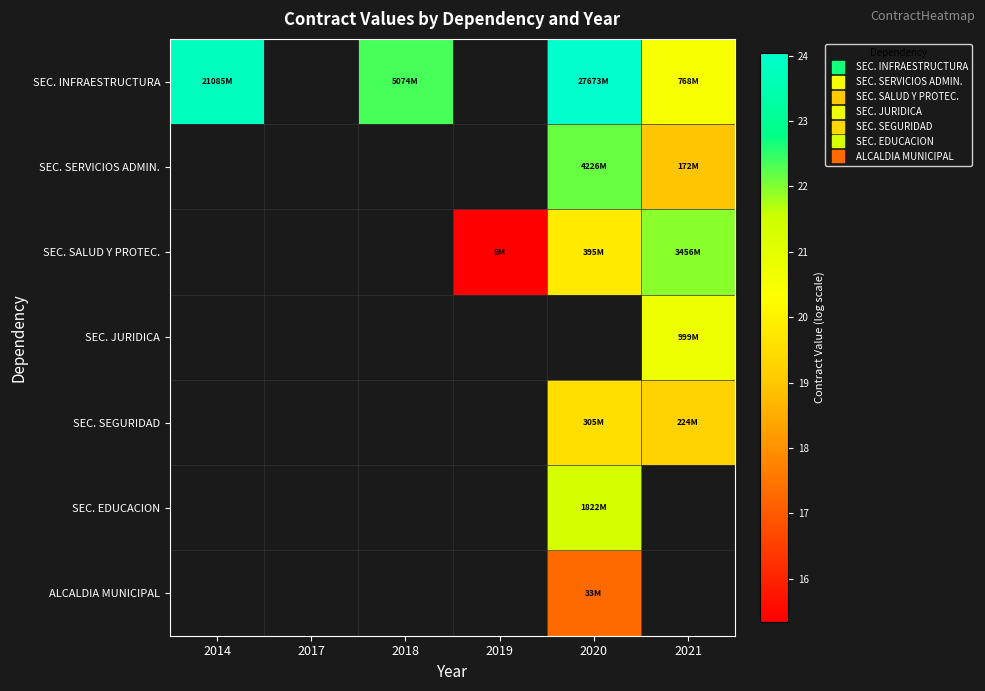

Which label corresponds to the smallest value in the chart?

2019